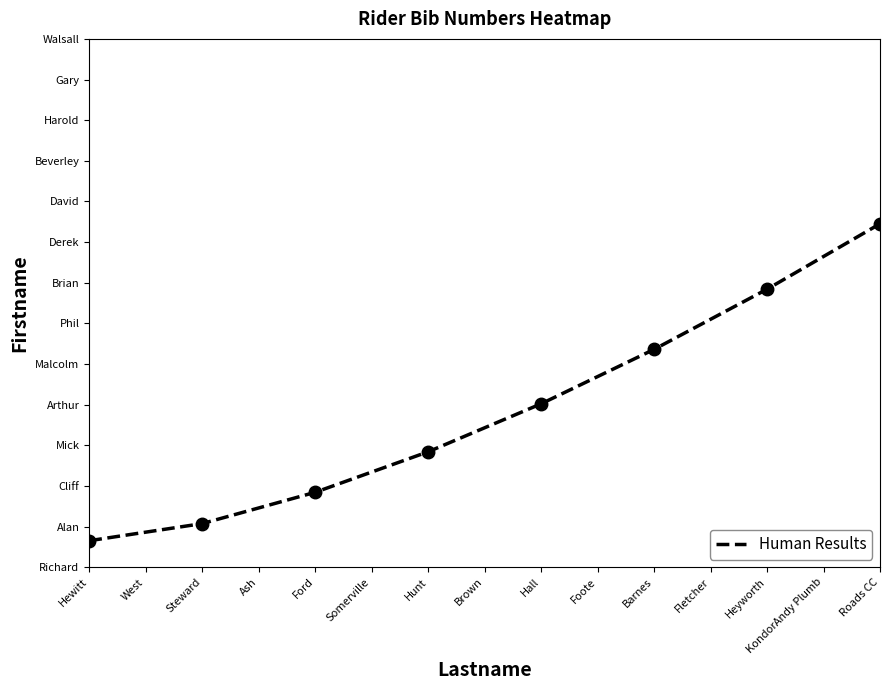

What is the average value?

0.3